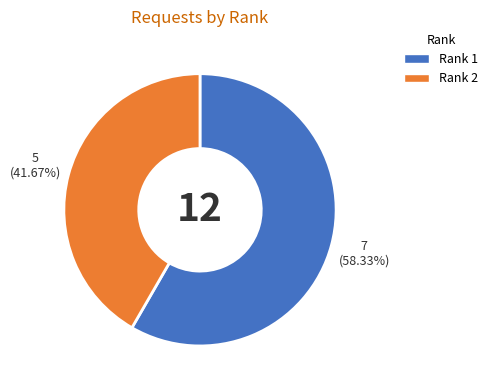

How many slices are in this pie chart?

2